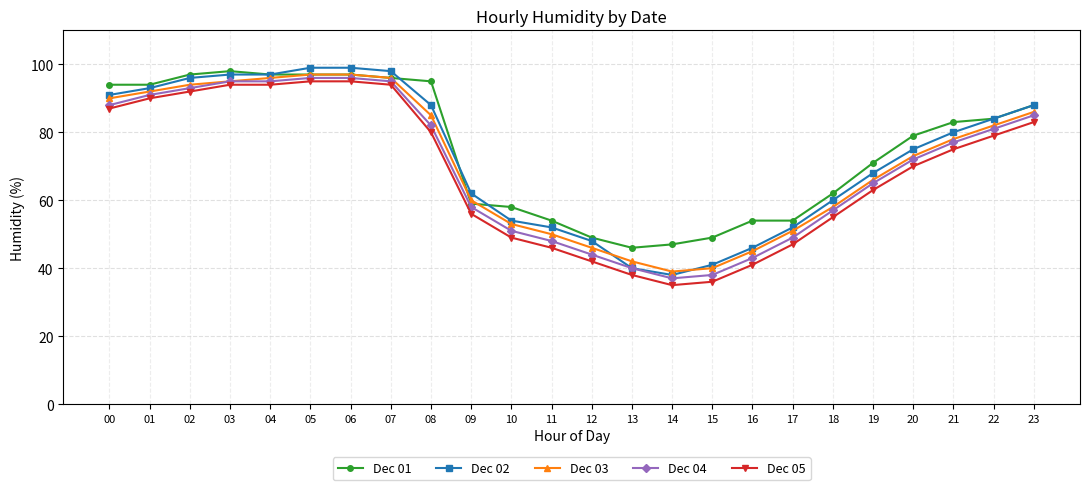

Rank the series by their average value, from lowest to highest.

Dec 05, Dec 04, Dec 03, Dec 02, Dec 01